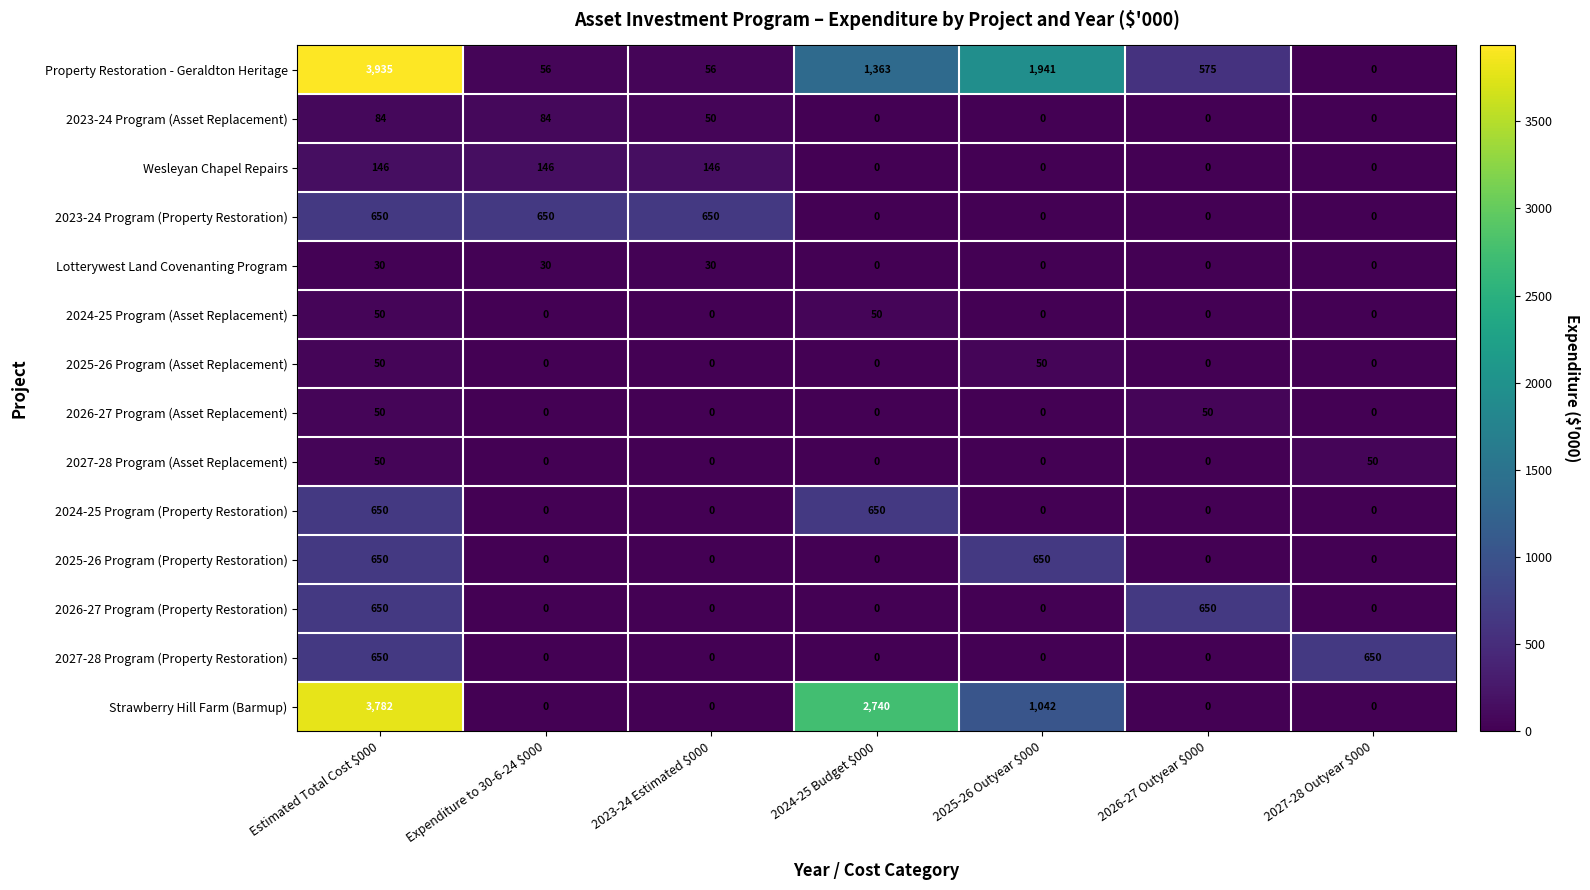

How many values in 2023-24 Program (Property Restoration) are above zero?

3